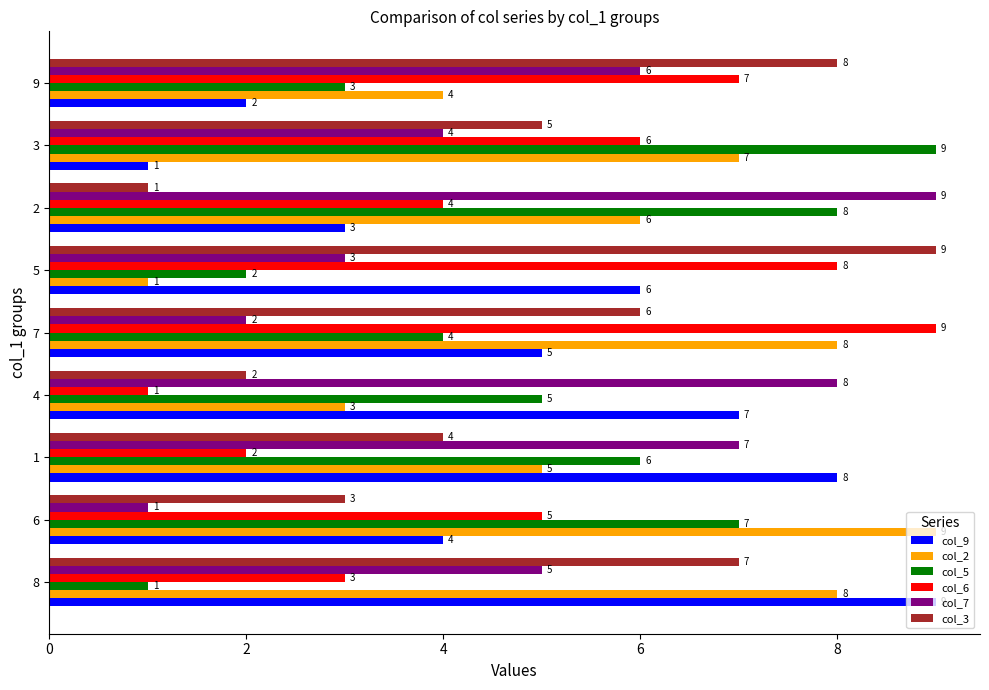

What is the difference between the col_7 values at 2 and 5?

6